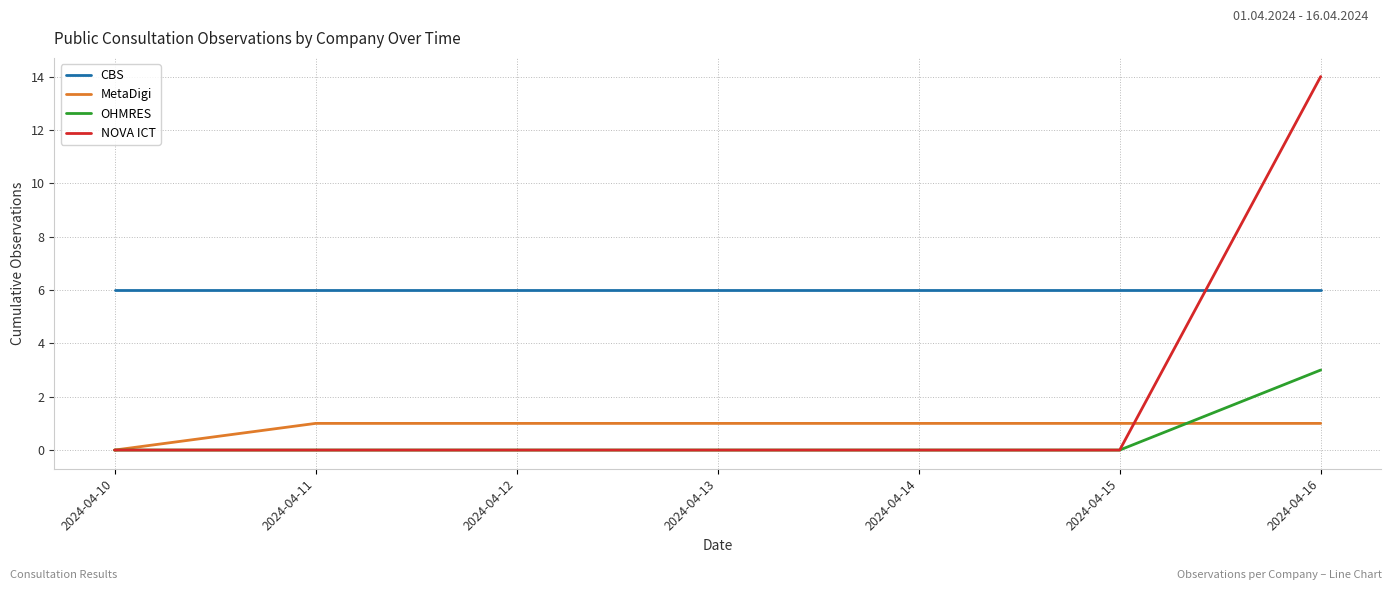

The value of MetaDigi at 2024-04-15 is 1. True or false?

True